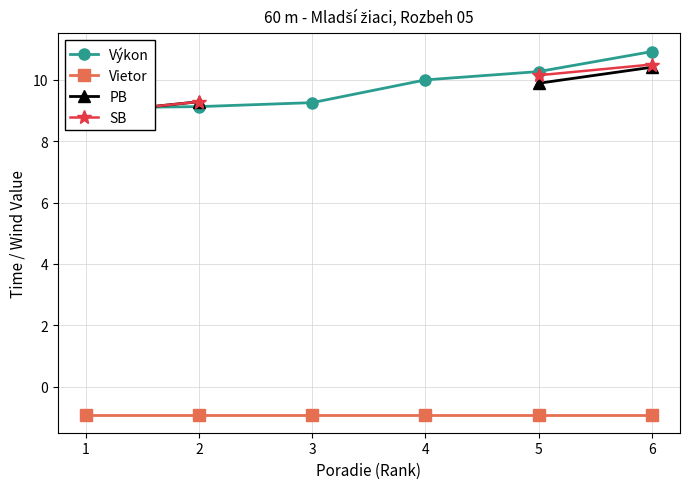

What is the highest value of the Výkon series?

10.9